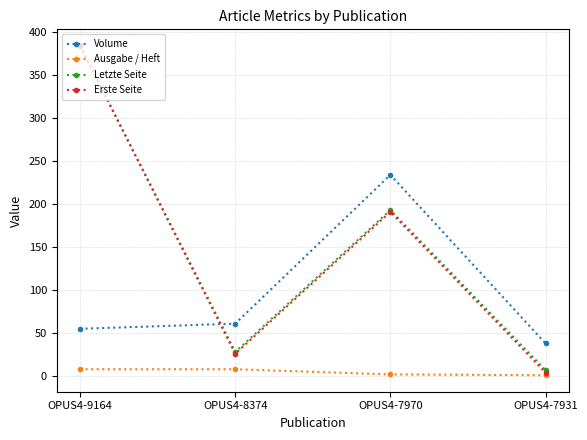

True or false: Erste Seite has more than 2 points higher than both neighbors.

False